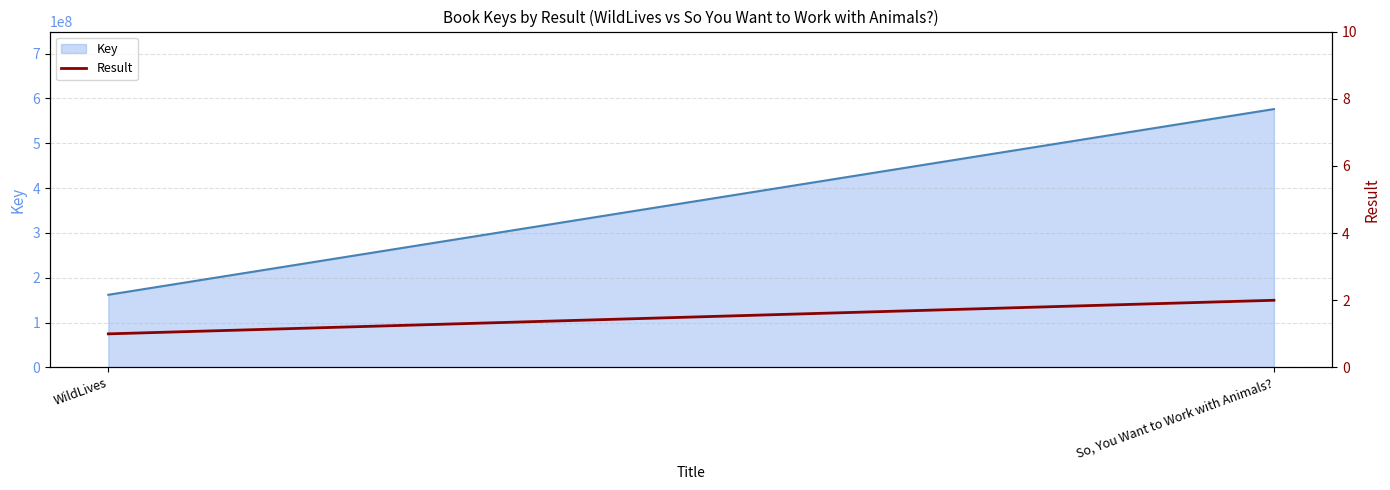

Rank the categories by value from highest to lowest.

So, You Want to Work with Animals?, WildLives